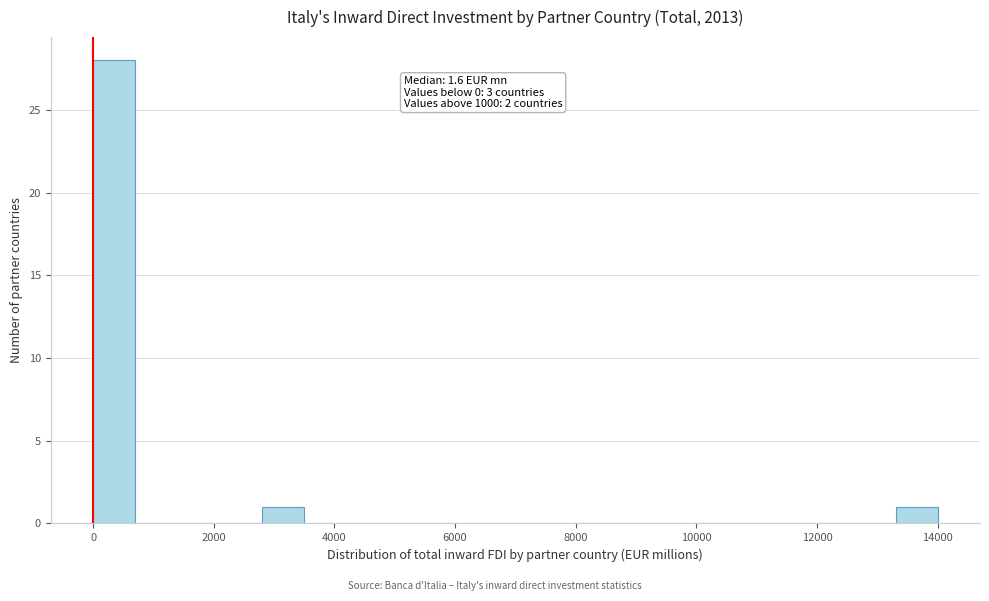

Around what value on the x-axis is the tallest bar? Give the approximate position of its centre, as read against the axis.

400